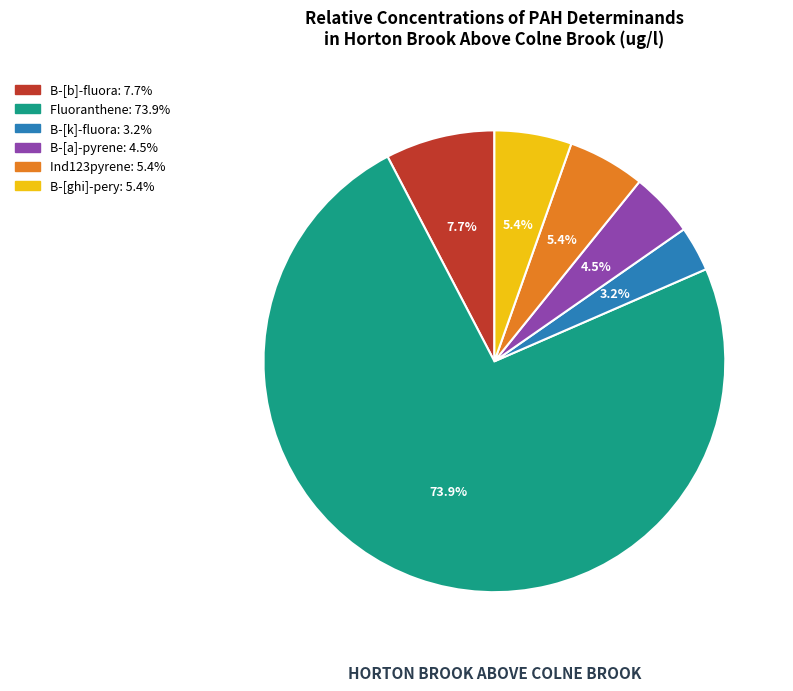

Which category has the biggest portion of the pie?

Fluoranthene